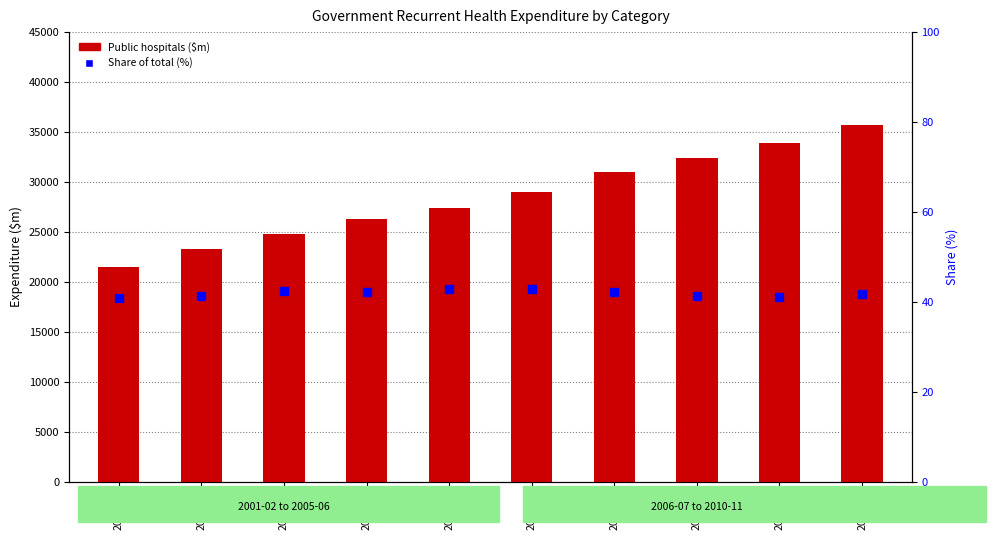

At how many categories does at least one series exceed 31972?

3